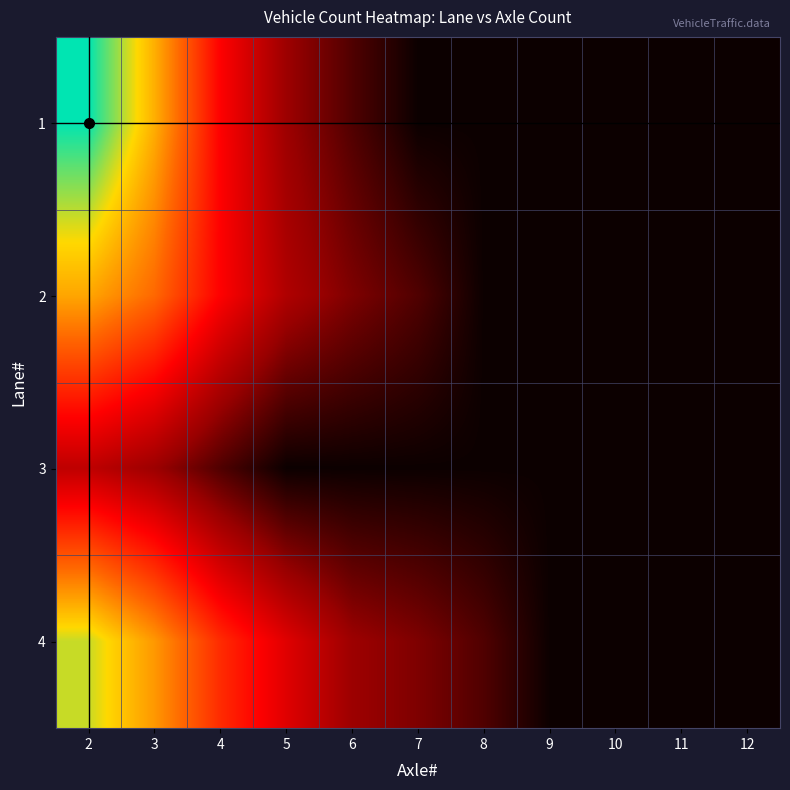

At how many categories does at least one series exceed 2?

4